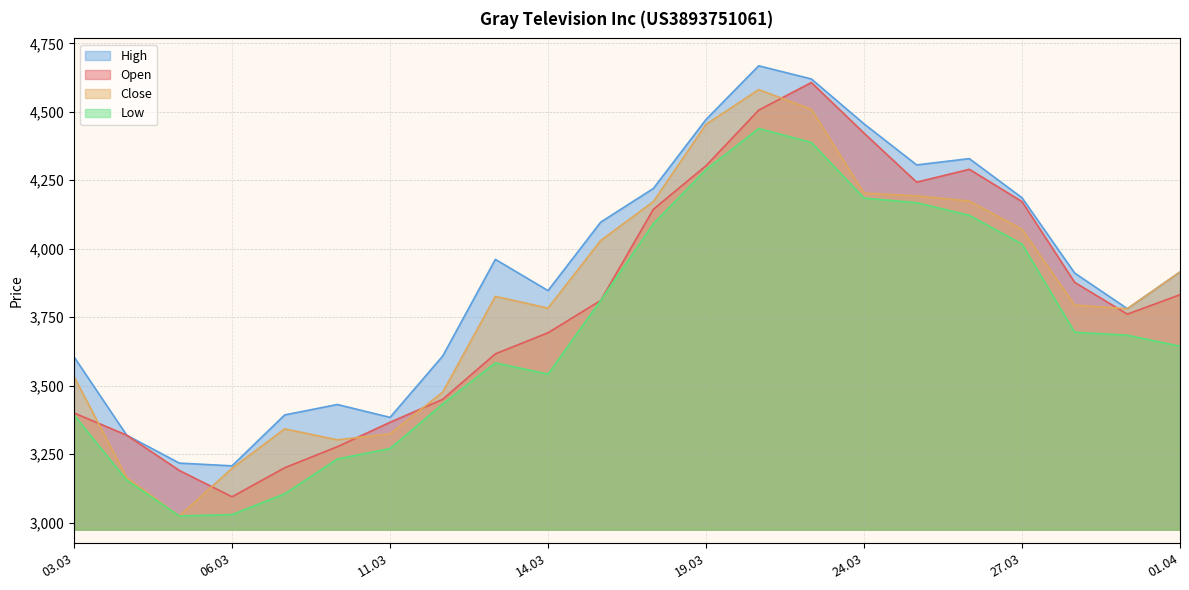

What is the value of the Close point at the 11th from the left?

4030